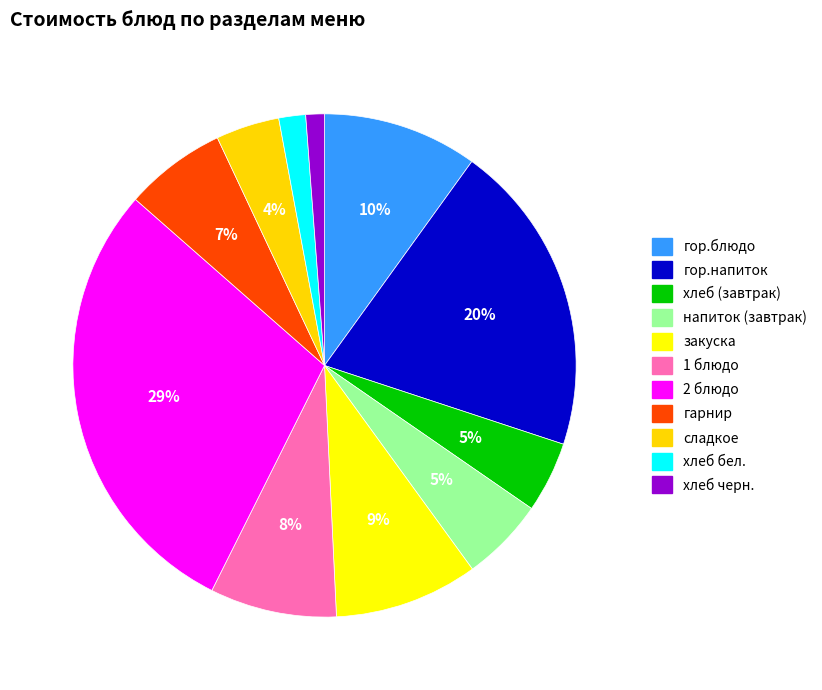

Count the number of slices in the pie.

11